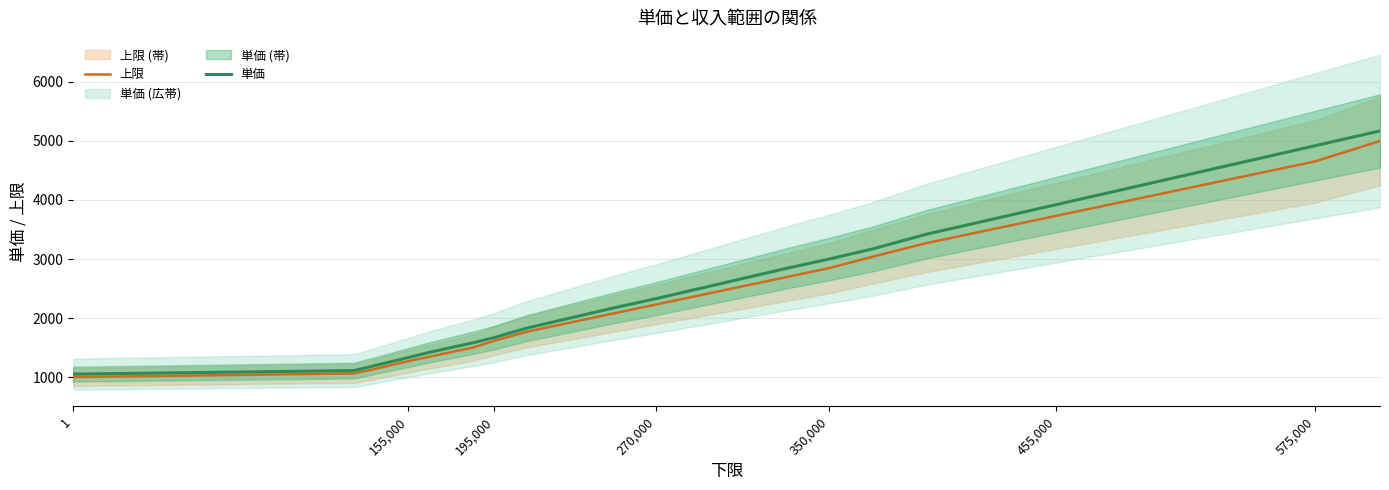

What is the difference between the maximum and minimum values in the 上限 series?

4000.0